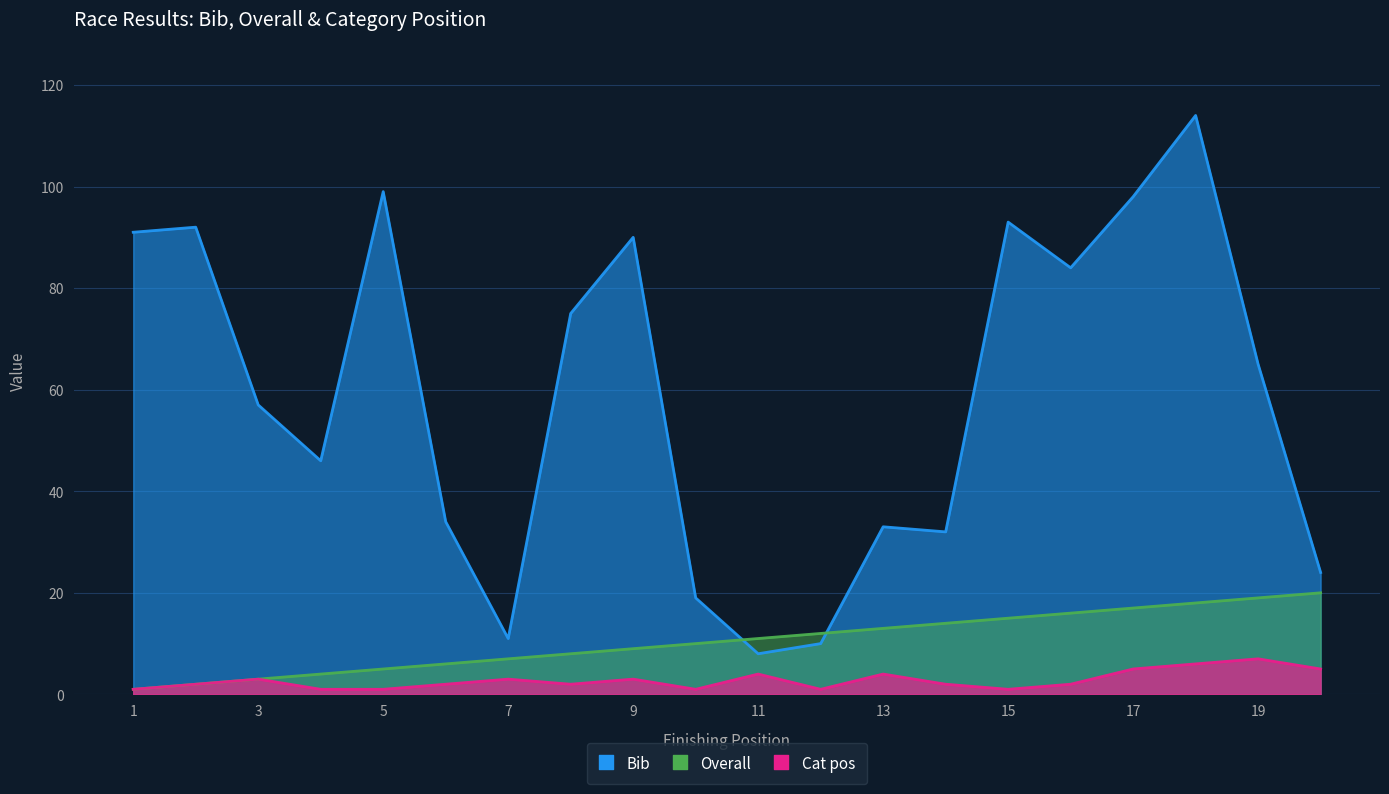

Reading left to right, transcribe all the data shown in this chart.

Overall: 1	2	3	4	5	6	7	8	9	10	11	12	13	14	15	16	17	18	19	20
Cat pos: 1	2	3	1	1	2	3	2	3	1	4	1	4	2	1	2	5	6	7	5
Bib: 91	92	57	46	99	34	11	75	90	19	8	10	33	32	93	84	98	114	65	24